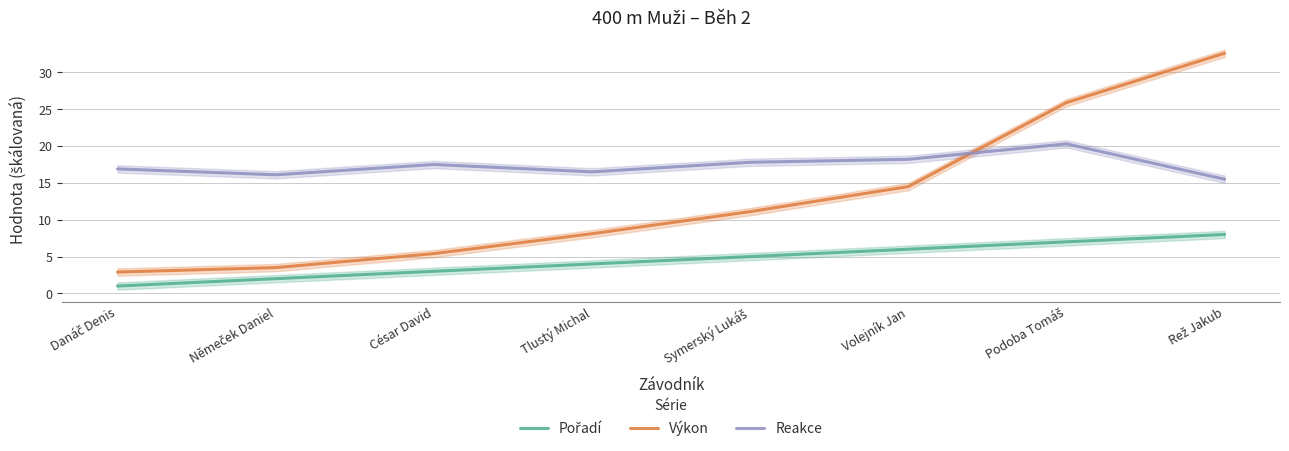

Is it true that Výkon equals 8.1 at Tlustý Michal?

True